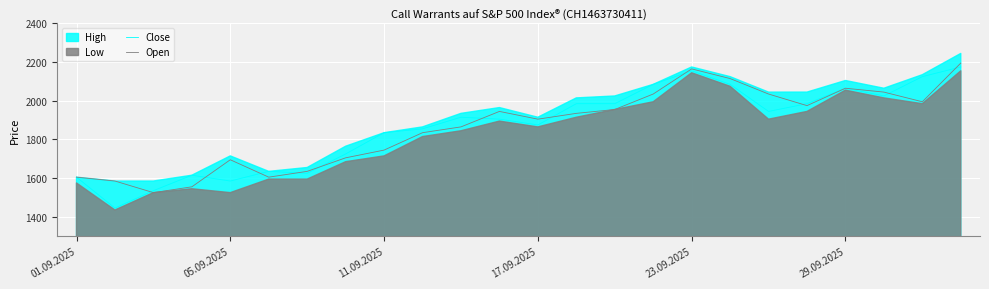

What is the difference between the second highest and second lowest values in the Close series?

620